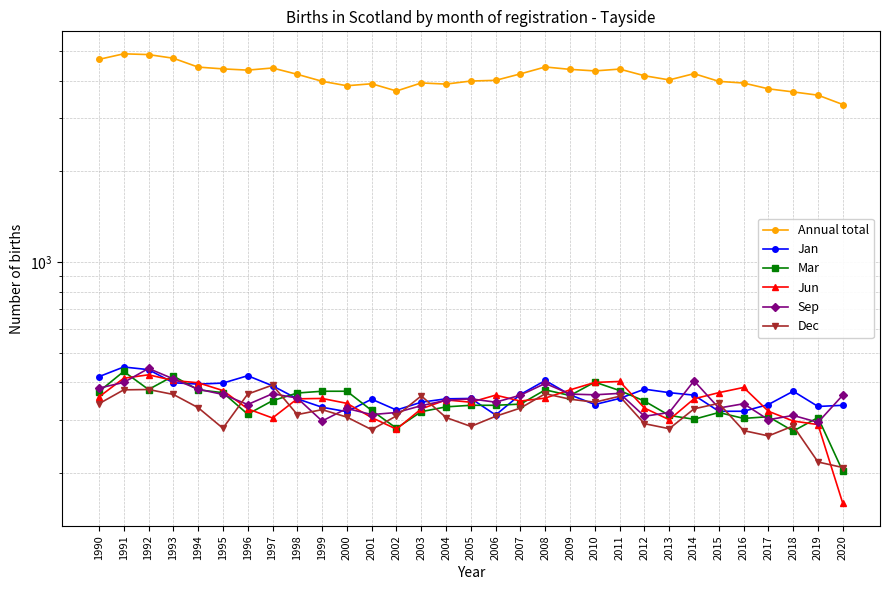

Where is the first local maximum for Mar?

1991